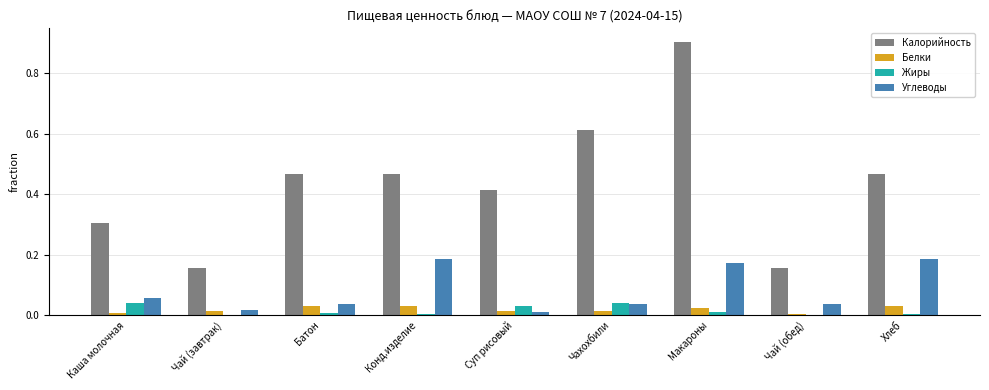

Which series has the largest total across all categories?

Калорийность